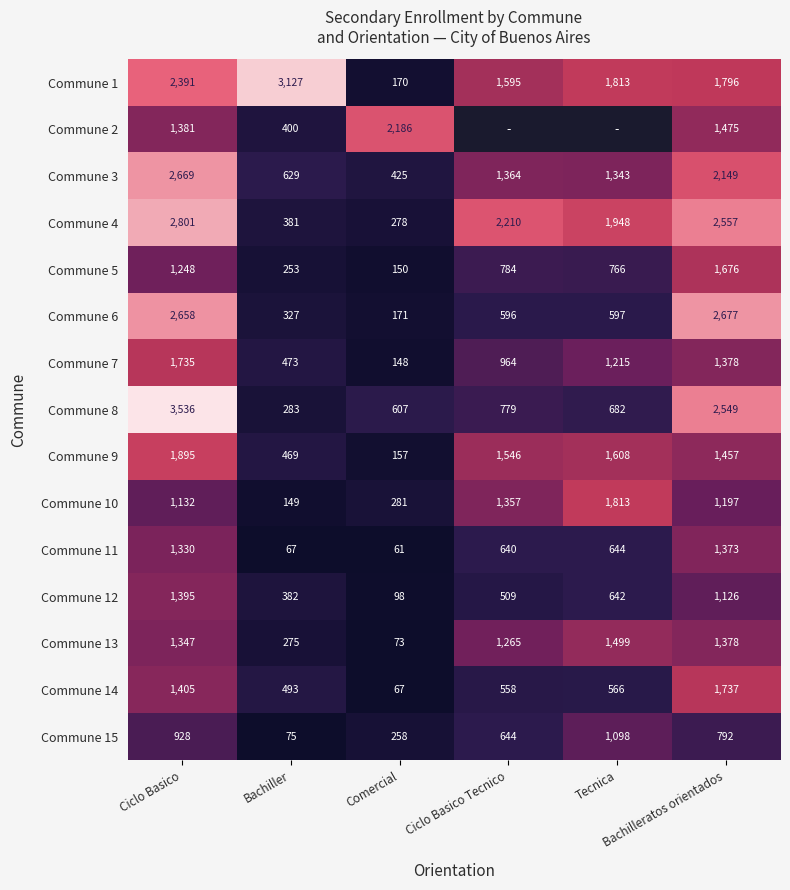

At which category is the sum across all series the highest?

Ciclo Basico